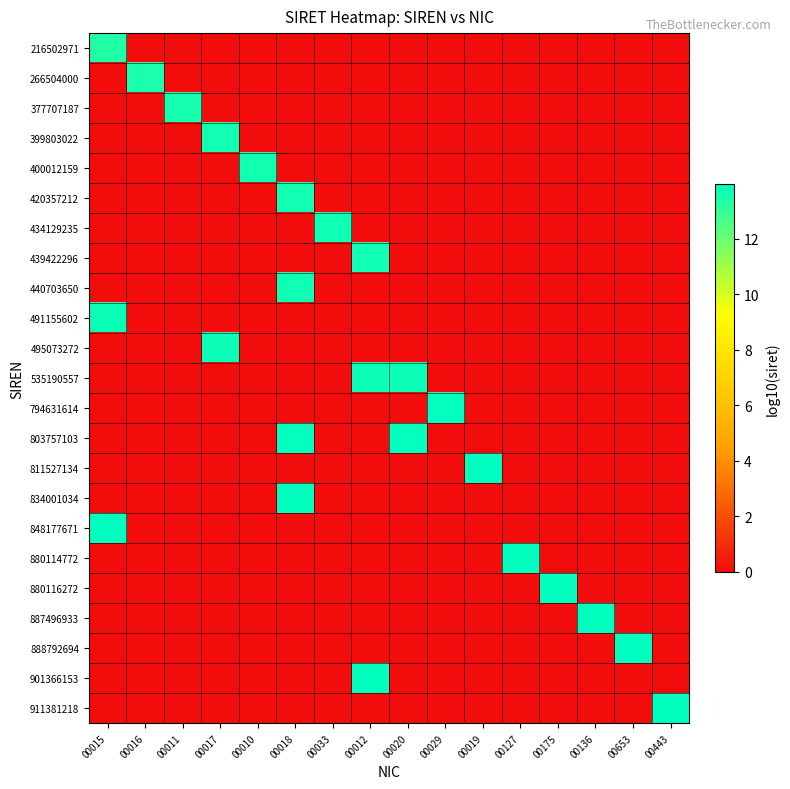

Reading right to left, what are all the values shown in this chart?

216502971: 00443=0.0	00653=0.0	00136=0.0	00175=0.0	00127=0.0	00019=0.0	00029=0.0	00020=0.0	00012=0.0	00033=0.0	00018=0.0	00010=0.0	00017=0.0	00011=0.0	00016=0.0	00015=13.3
266504000: 00443=0.0	00653=0.0	00136=0.0	00175=0.0	00127=0.0	00019=0.0	00029=0.0	00020=0.0	00012=0.0	00033=0.0	00018=0.0	00010=0.0	00017=0.0	00011=0.0	00016=13.4	00015=0.0
377707187: 00443=0.0	00653=0.0	00136=0.0	00175=0.0	00127=0.0	00019=0.0	00029=0.0	00020=0.0	00012=0.0	00033=0.0	00018=0.0	00010=0.0	00017=0.0	00011=13.6	00016=0.0	00015=0.0
399803022: 00443=0.0	00653=0.0	00136=0.0	00175=0.0	00127=0.0	00019=0.0	00029=0.0	00020=0.0	00012=0.0	00033=0.0	00018=0.0	00010=0.0	00017=13.6	00011=0.0	00016=0.0	00015=0.0
400012159: 00443=0.0	00653=0.0	00136=0.0	00175=0.0	00127=0.0	00019=0.0	00029=0.0	00020=0.0	00012=0.0	00033=0.0	00018=0.0	00010=13.6	00017=0.0	00011=0.0	00016=0.0	00015=0.0
420357212: 00443=0.0	00653=0.0	00136=0.0	00175=0.0	00127=0.0	00019=0.0	00029=0.0	00020=0.0	00012=0.0	00033=0.0	00018=13.6	00010=0.0	00017=0.0	00011=0.0	00016=0.0	00015=0.0
434129235: 00443=0.0	00653=0.0	00136=0.0	00175=0.0	00127=0.0	00019=0.0	00029=0.0	00020=0.0	00012=0.0	00033=13.6	00018=0.0	00010=0.0	00017=0.0	00011=0.0	00016=0.0	00015=0.0
439422296: 00443=0.0	00653=0.0	00136=0.0	00175=0.0	00127=0.0	00019=0.0	00029=0.0	00020=0.0	00012=13.6	00033=0.0	00018=0.0	00010=0.0	00017=0.0	00011=0.0	00016=0.0	00015=0.0
440703650: 00443=0.0	00653=0.0	00136=0.0	00175=0.0	00127=0.0	00019=0.0	00029=0.0	00020=0.0	00012=0.0	00033=0.0	00018=13.6	00010=0.0	00017=0.0	00011=0.0	00016=0.0	00015=0.0
491155602: 00443=0.0	00653=0.0	00136=0.0	00175=0.0	00127=0.0	00019=0.0	00029=0.0	00020=0.0	00012=0.0	00033=0.0	00018=0.0	00010=0.0	00017=0.0	00011=0.0	00016=0.0	00015=13.7
495073272: 00443=0.0	00653=0.0	00136=0.0	00175=0.0	00127=0.0	00019=0.0	00029=0.0	00020=0.0	00012=0.0	00033=0.0	00018=0.0	00010=0.0	00017=13.7	00011=0.0	00016=0.0	00015=0.0
535190557: 00443=0.0	00653=0.0	00136=0.0	00175=0.0	00127=0.0	00019=0.0	00029=0.0	00020=13.7	00012=13.7	00033=0.0	00018=0.0	00010=0.0	00017=0.0	00011=0.0	00016=0.0	00015=0.0
794631614: 00443=0.0	00653=0.0	00136=0.0	00175=0.0	00127=0.0	00019=0.0	00029=13.9	00020=0.0	00012=0.0	00033=0.0	00018=0.0	00010=0.0	00017=0.0	00011=0.0	00016=0.0	00015=0.0
803757103: 00443=0.0	00653=0.0	00136=0.0	00175=0.0	00127=0.0	00019=0.0	00029=0.0	00020=13.9	00012=0.0	00033=0.0	00018=13.9	00010=0.0	00017=0.0	00011=0.0	00016=0.0	00015=0.0
811527134: 00443=0.0	00653=0.0	00136=0.0	00175=0.0	00127=0.0	00019=13.9	00029=0.0	00020=0.0	00012=0.0	00033=0.0	00018=0.0	00010=0.0	00017=0.0	00011=0.0	00016=0.0	00015=0.0
834001034: 00443=0.0	00653=0.0	00136=0.0	00175=0.0	00127=0.0	00019=0.0	00029=0.0	00020=0.0	00012=0.0	00033=0.0	00018=13.9	00010=0.0	00017=0.0	00011=0.0	00016=0.0	00015=0.0
848177671: 00443=0.0	00653=0.0	00136=0.0	00175=0.0	00127=0.0	00019=0.0	00029=0.0	00020=0.0	00012=0.0	00033=0.0	00018=0.0	00010=0.0	00017=0.0	00011=0.0	00016=0.0	00015=13.9
880114772: 00443=0.0	00653=0.0	00136=0.0	00175=0.0	00127=13.9	00019=0.0	00029=0.0	00020=0.0	00012=0.0	00033=0.0	00018=0.0	00010=0.0	00017=0.0	00011=0.0	00016=0.0	00015=0.0
880116272: 00443=0.0	00653=0.0	00136=0.0	00175=13.9	00127=0.0	00019=0.0	00029=0.0	00020=0.0	00012=0.0	00033=0.0	00018=0.0	00010=0.0	00017=0.0	00011=0.0	00016=0.0	00015=0.0
887496933: 00443=0.0	00653=0.0	00136=13.9	00175=0.0	00127=0.0	00019=0.0	00029=0.0	00020=0.0	00012=0.0	00033=0.0	00018=0.0	00010=0.0	00017=0.0	00011=0.0	00016=0.0	00015=0.0
888792694: 00443=0.0	00653=13.9	00136=0.0	00175=0.0	00127=0.0	00019=0.0	00029=0.0	00020=0.0	00012=0.0	00033=0.0	00018=0.0	00010=0.0	00017=0.0	00011=0.0	00016=0.0	00015=0.0
901366153: 00443=0.0	00653=0.0	00136=0.0	00175=0.0	00127=0.0	00019=0.0	00029=0.0	00020=0.0	00012=14.0	00033=0.0	00018=0.0	00010=0.0	00017=0.0	00011=0.0	00016=0.0	00015=0.0
911381218: 00443=14.0	00653=0.0	00136=0.0	00175=0.0	00127=0.0	00019=0.0	00029=0.0	00020=0.0	00012=0.0	00033=0.0	00018=0.0	00010=0.0	00017=0.0	00011=0.0	00016=0.0	00015=0.0